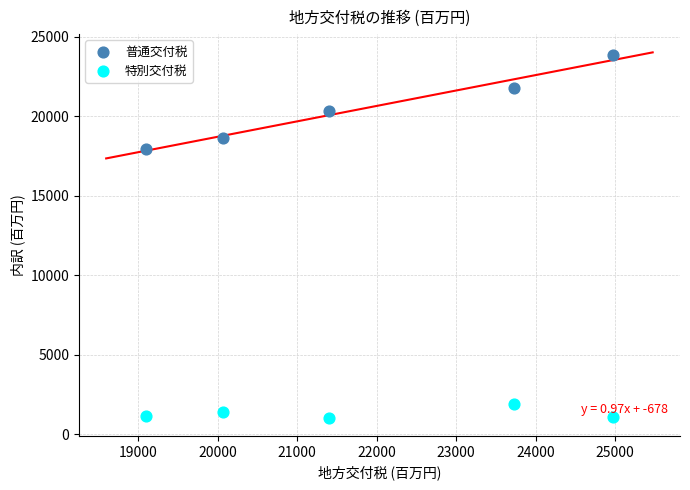

What is the X range (max minus min) for the scatter plot?

5875.9